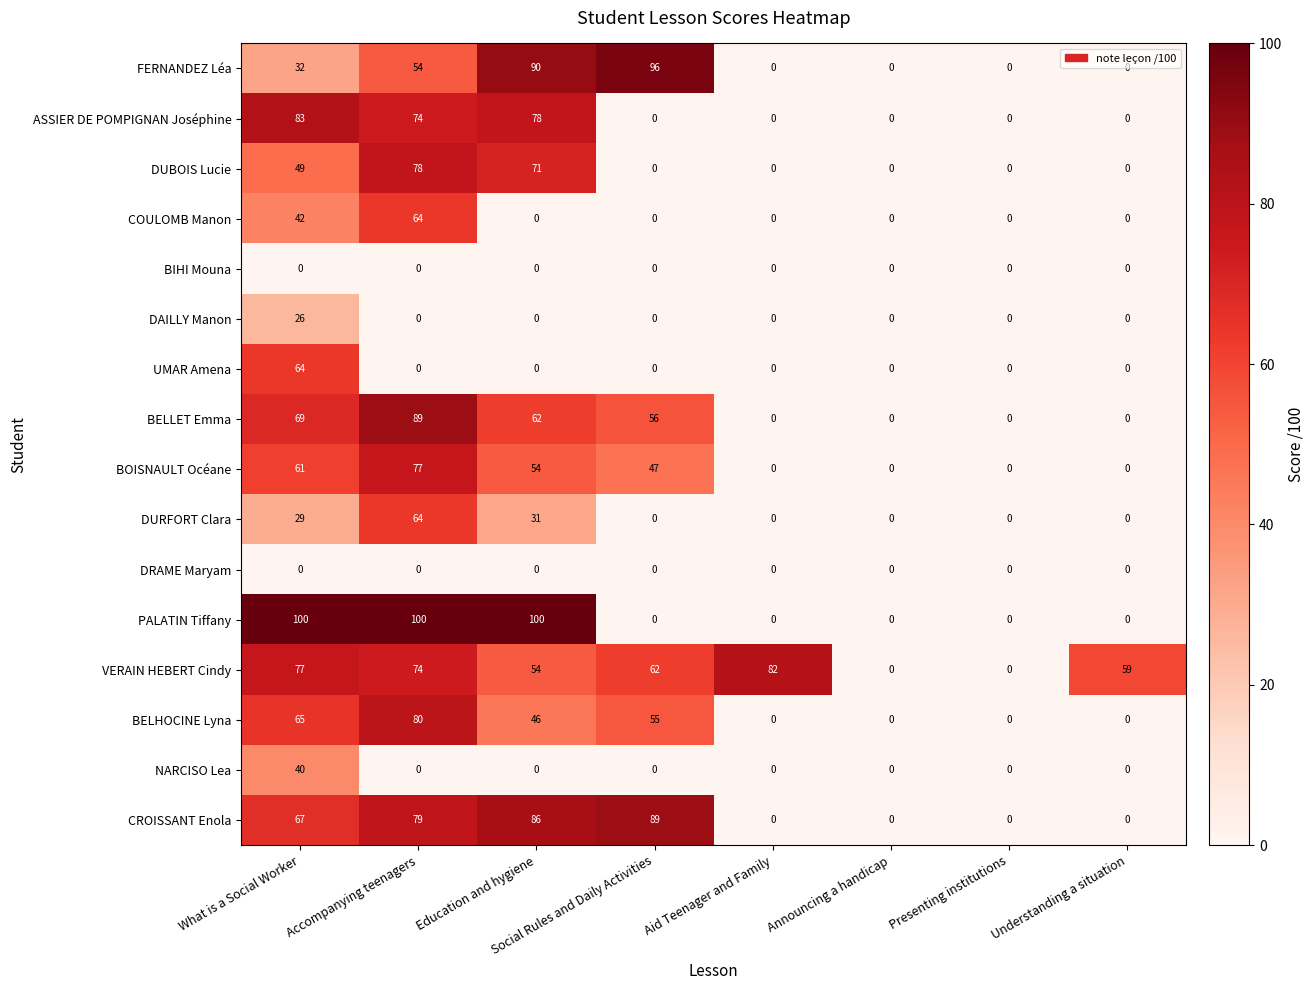

True or false: CROISSANT Enola has a value of 0 at Announcing a handicap.

True